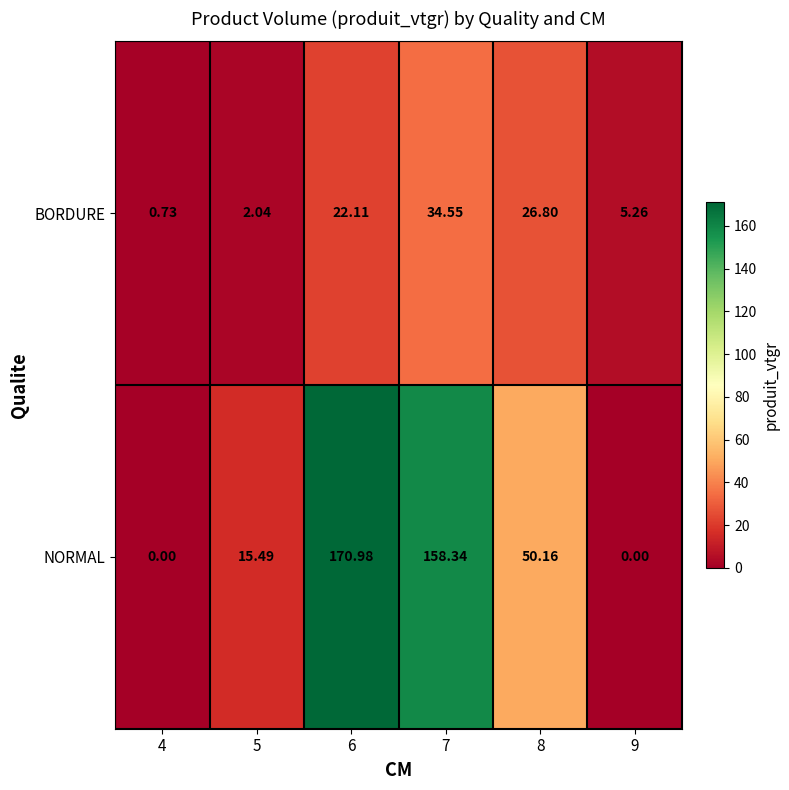

At which category is the sum across all series the highest?

6